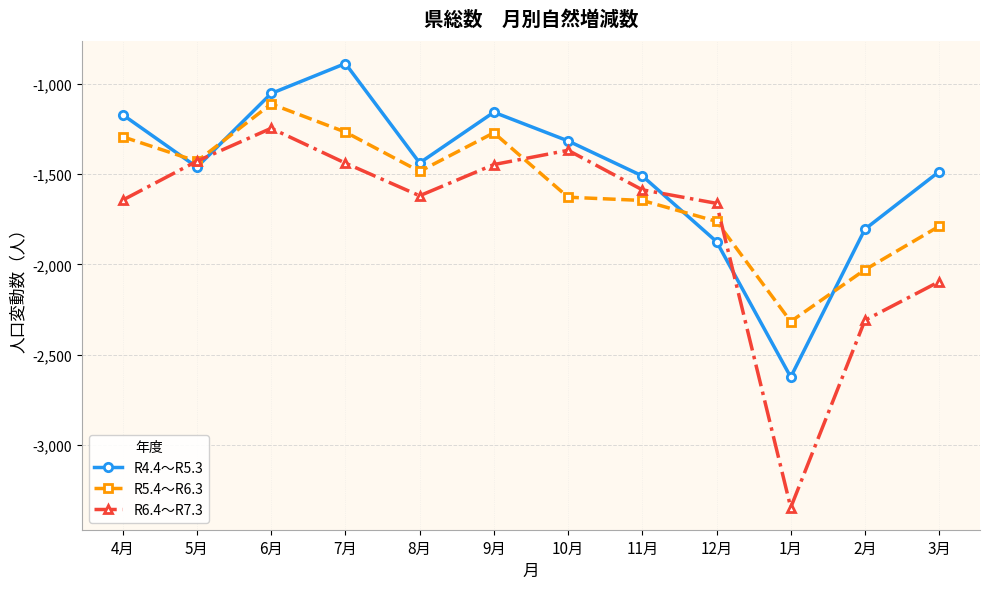

What position from the right is 10月?

6